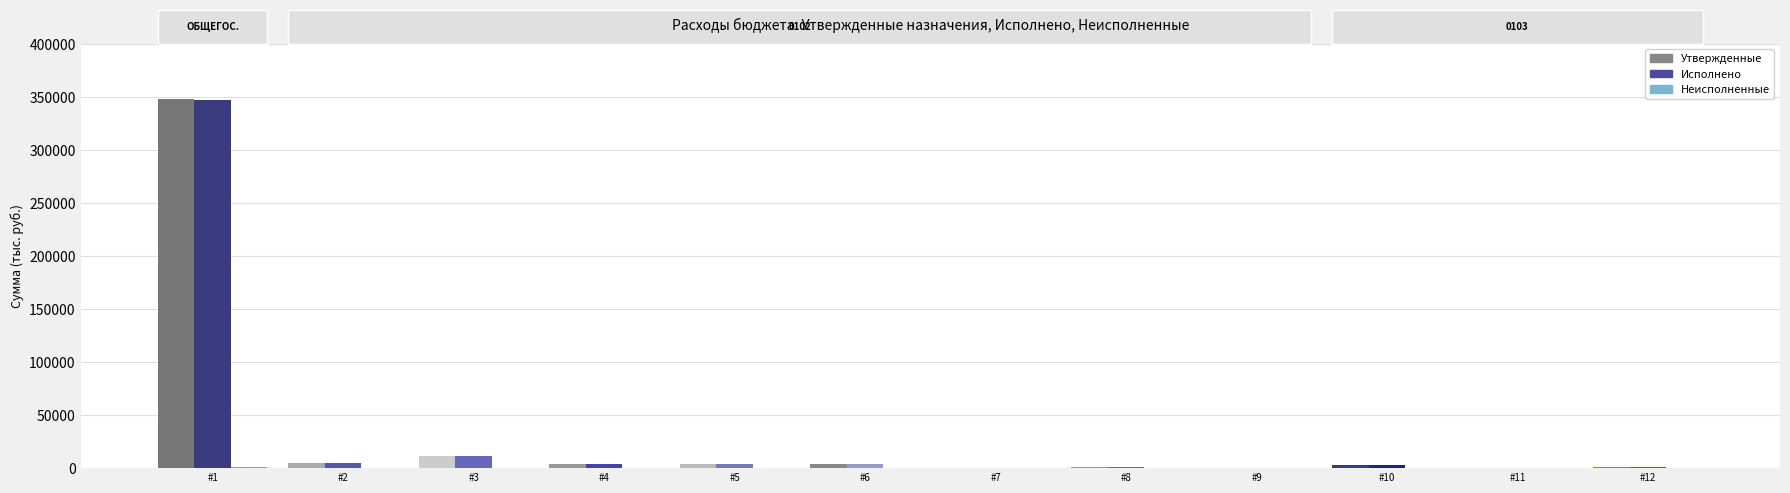

Count the number of categories in the chart.

12